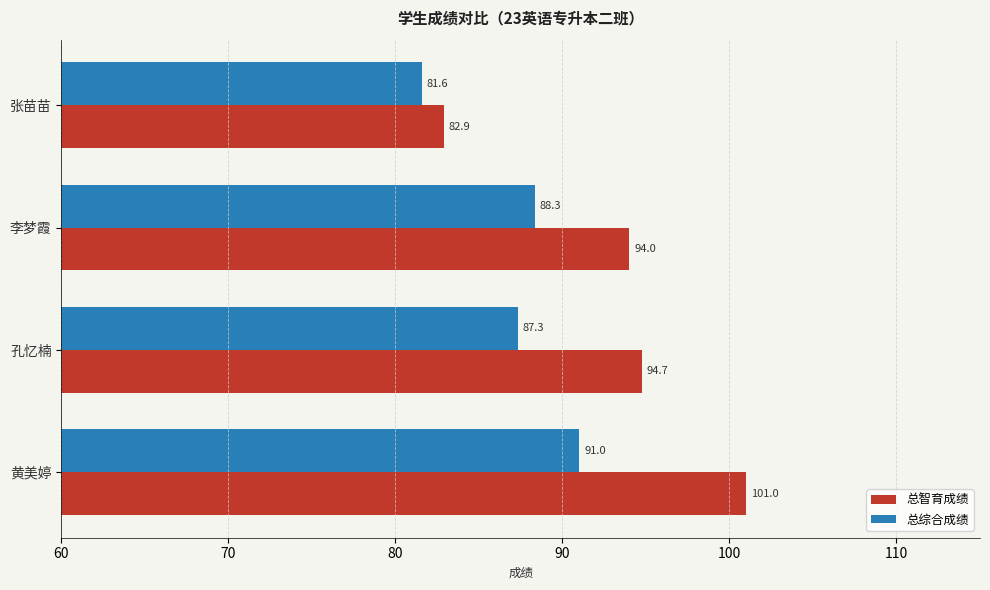

List the series in order of their peak value, lowest first.

总综合成绩, 总智育成绩